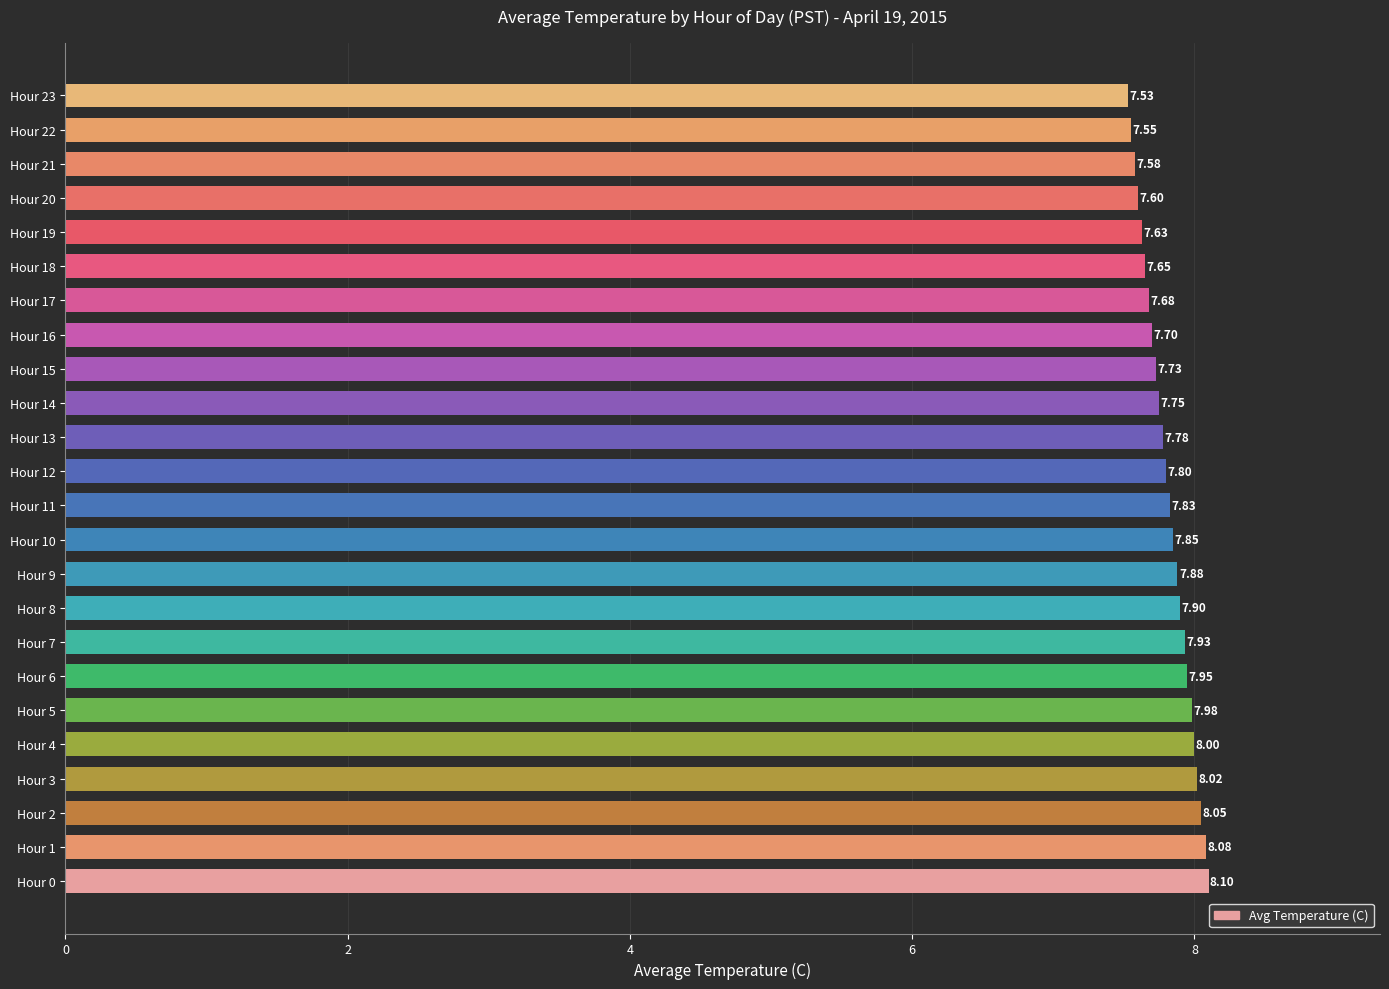

List the labels in order of value, smallest first.

Hour 23, Hour 22, Hour 21, Hour 20, Hour 19, Hour 18, Hour 17, Hour 16, Hour 15, Hour 14, Hour 13, Hour 12, Hour 11, Hour 10, Hour 9, Hour 8, Hour 7, Hour 6, Hour 5, Hour 4, Hour 3, Hour 2, Hour 1, Hour 0